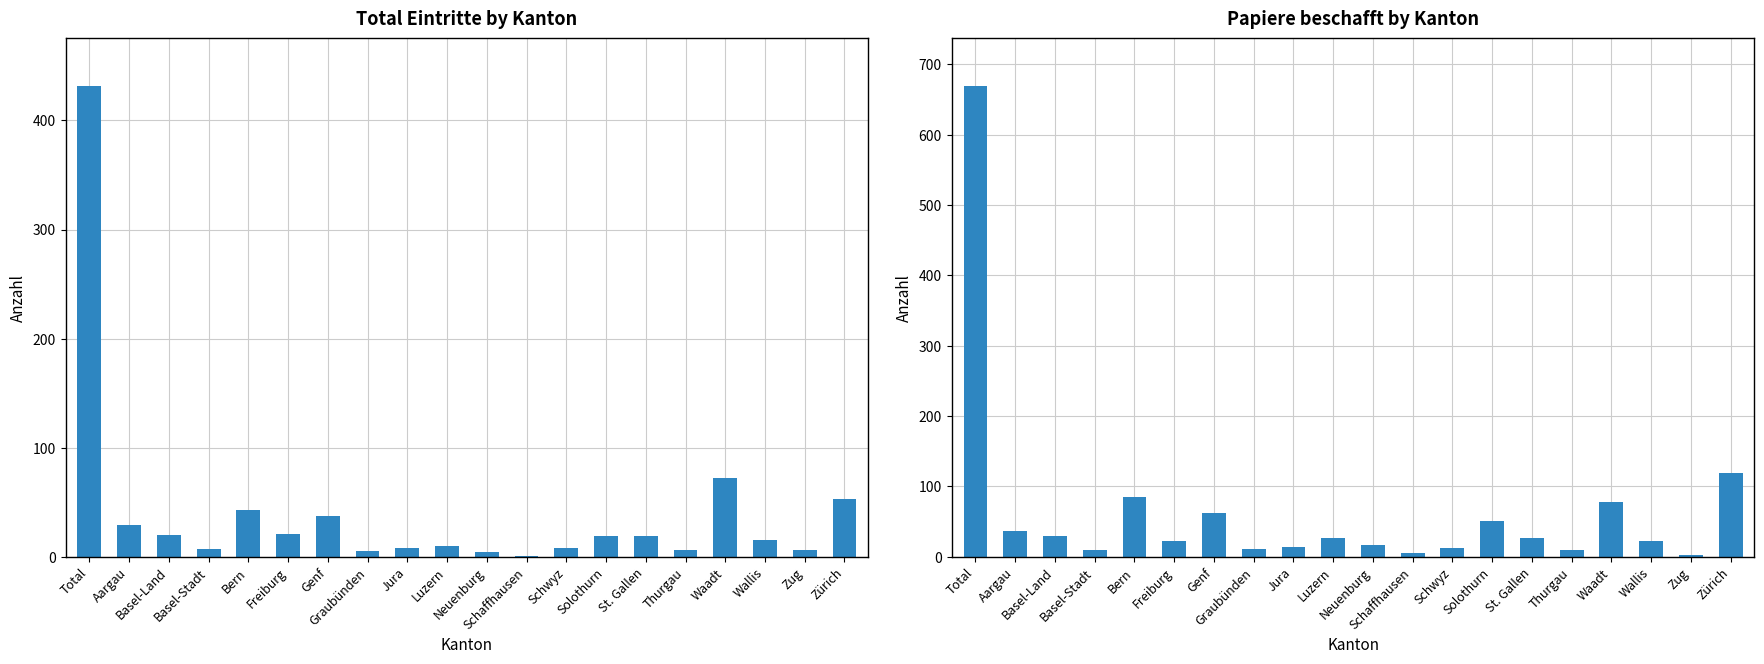

Reading left to right, extract all data points from this chart.

Total (col_1): 432	29	20	7	43	21	37	5	8	10	4	1	8	19	19	6	72	15	6	53
Papiere beschafft (col_2): 670	37	29	10	85	23	62	11	14	26	17	6	13	51	27	9	78	23	3	119